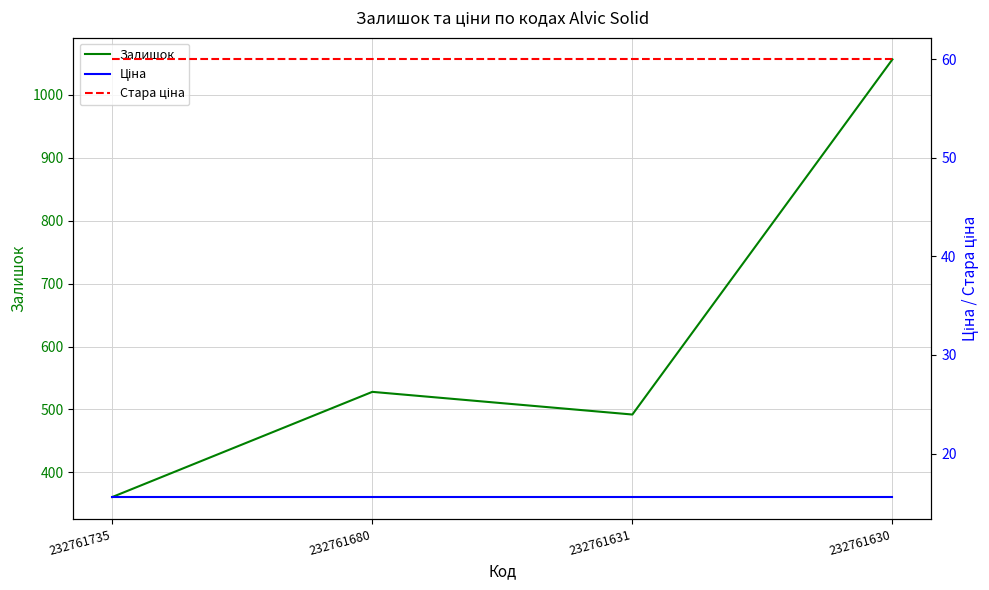

What are all the series names shown in the legend?

Залишок, Ціна, Стара ціна